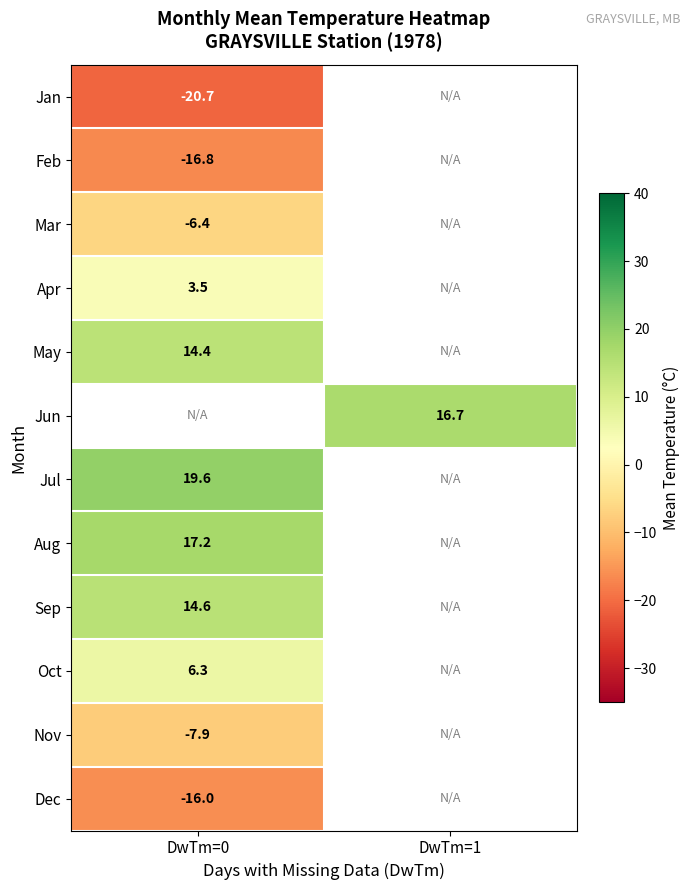

True or false: Mar has a value of -2.0 at DwTm=0.

False